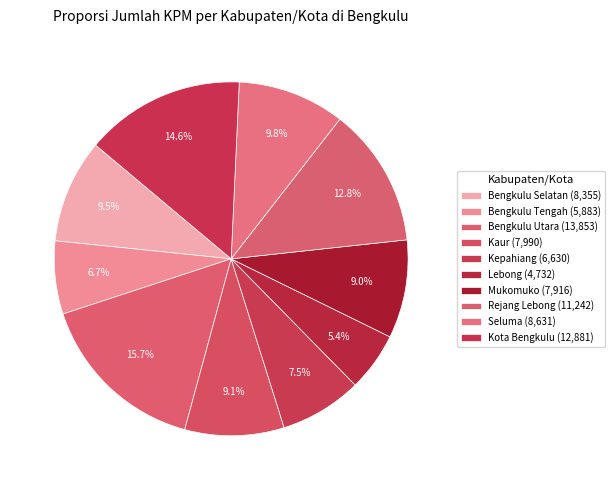

What is the change in value from Bengkulu Selatan to Seluma?

+276